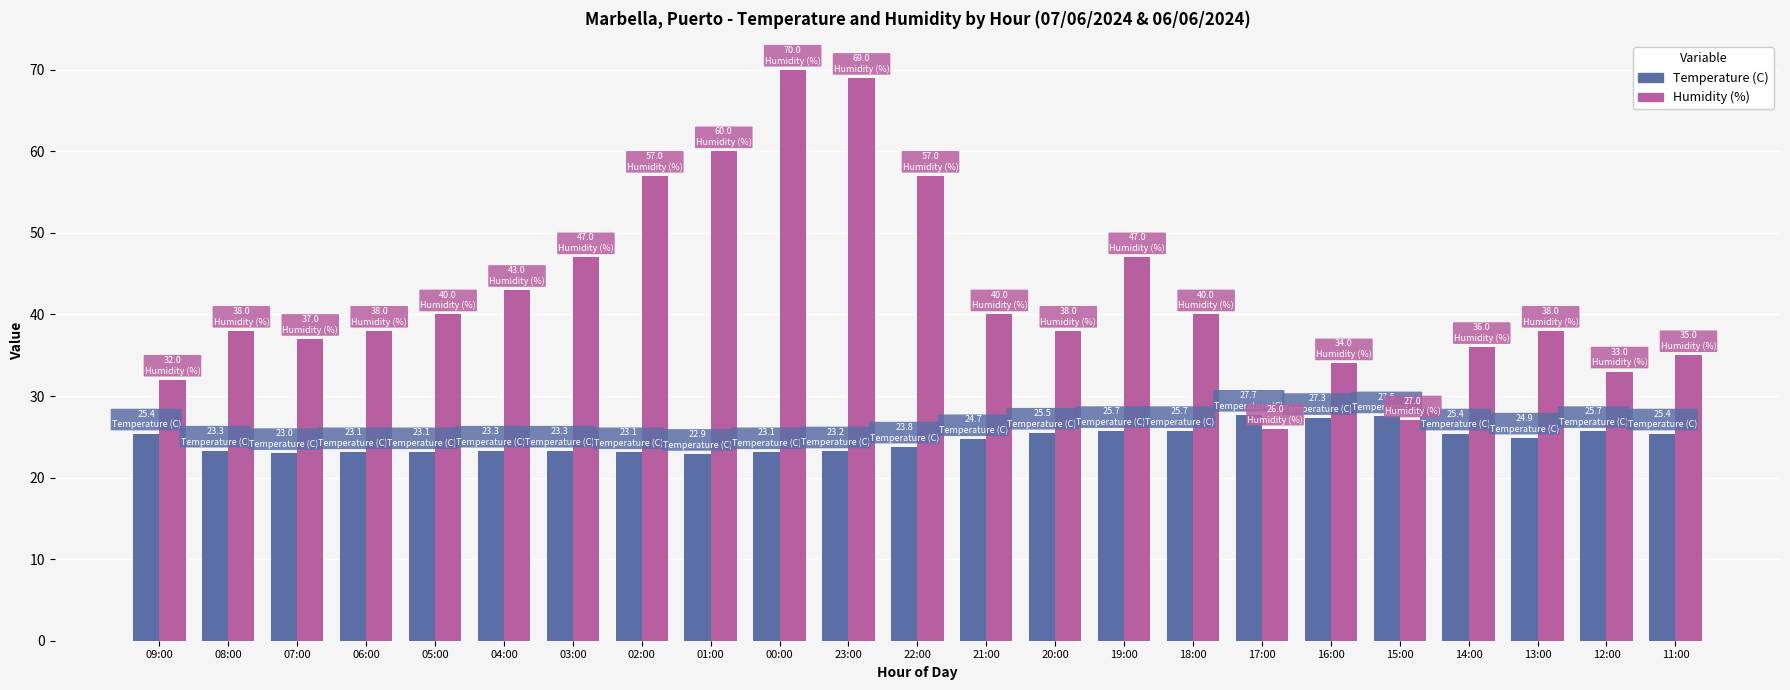

What is the total value across all series at 17:00?

53.7